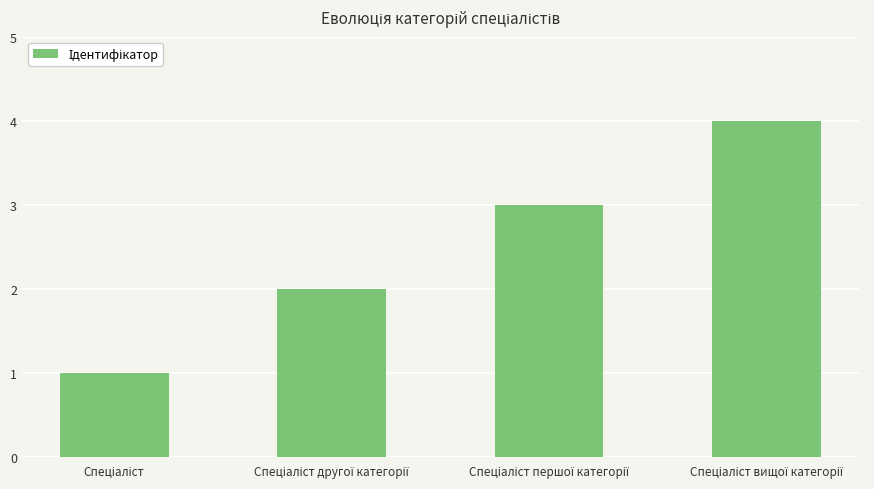

What is the value of the 4th bar from the left?

4